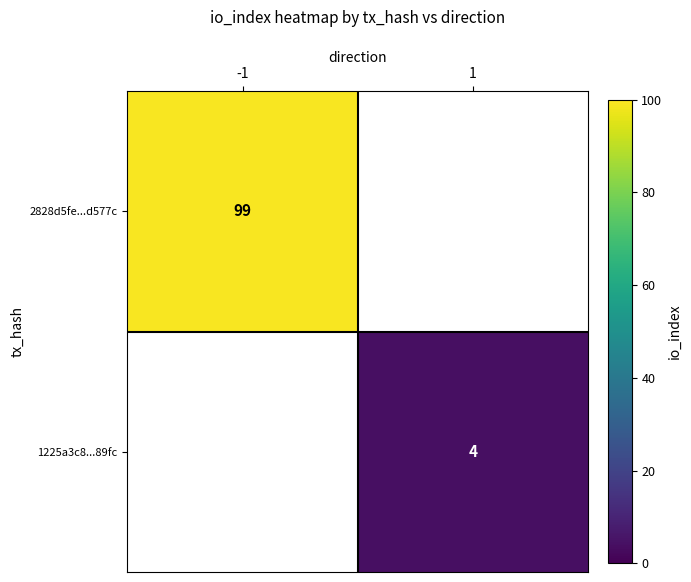

True or false: 1225a3c8...89fc has a value of 2.1 at 1.

False